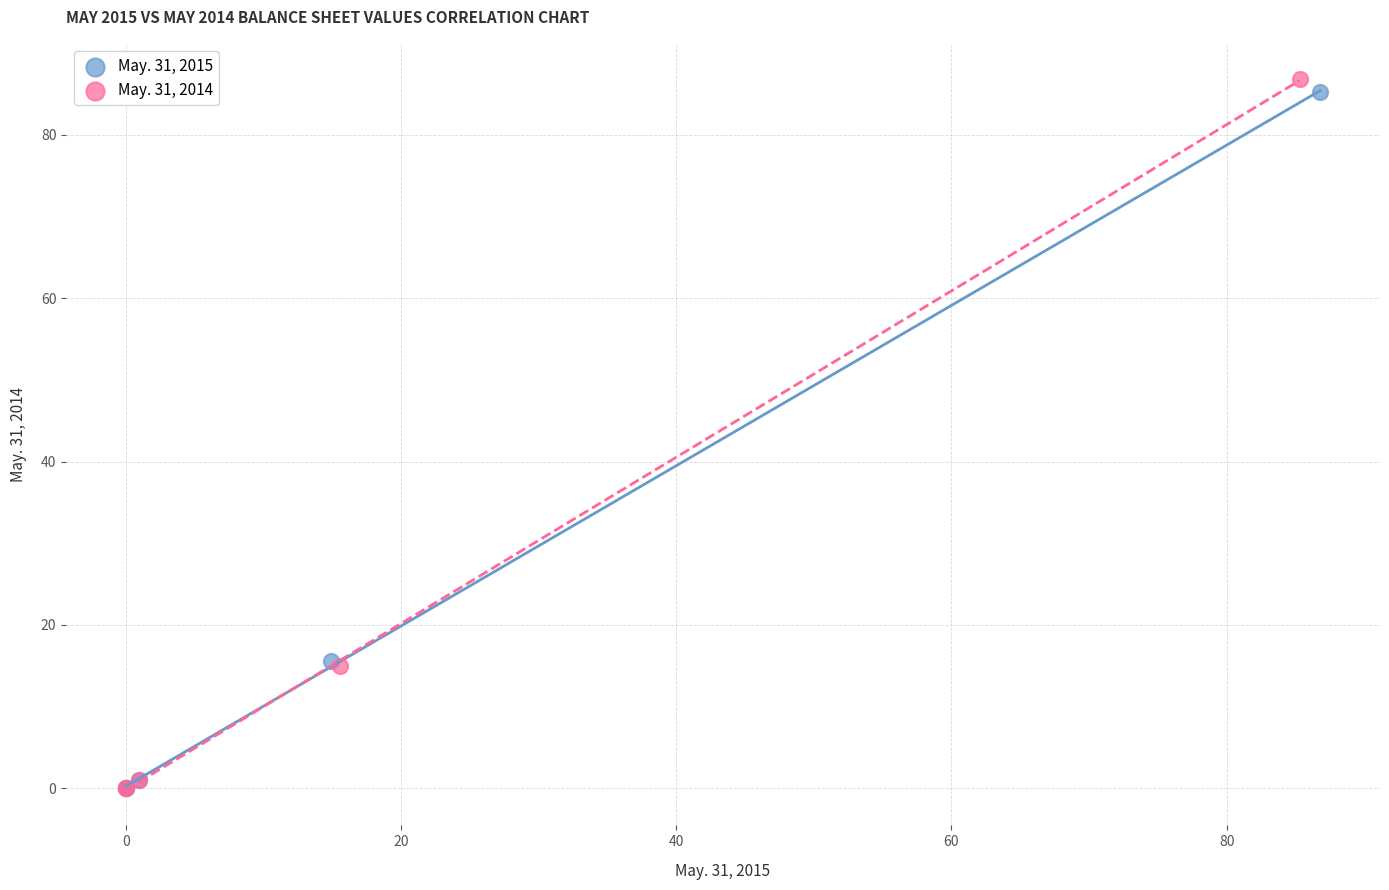

Which series reaches the maximum Y coordinate?

May. 31, 2014